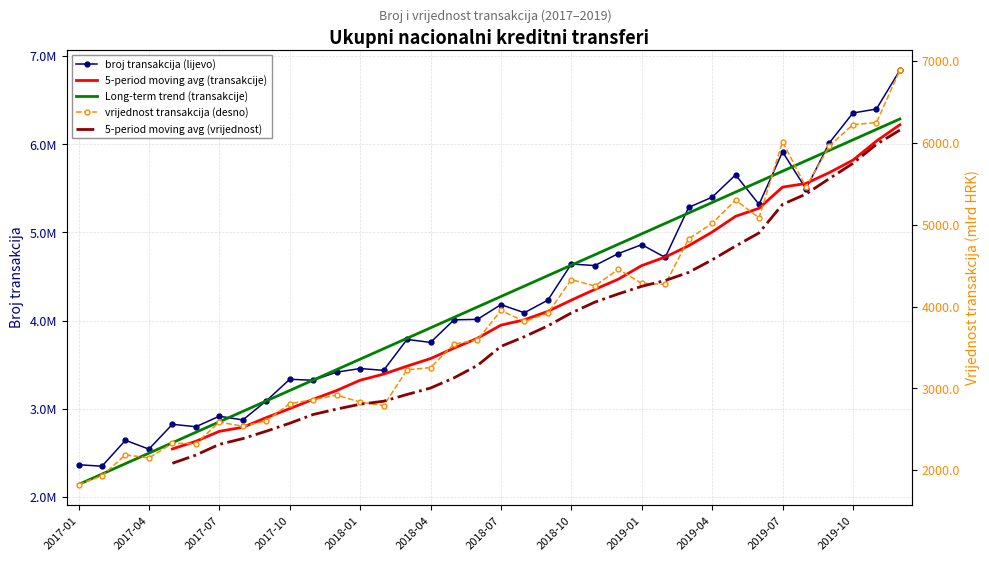

What is the sum of all vrijednost transakcija (desno) values?

138600.3